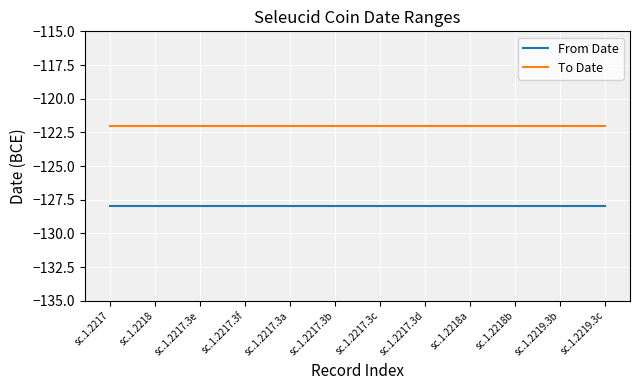

What is the lowest value of the From Date series?

-128